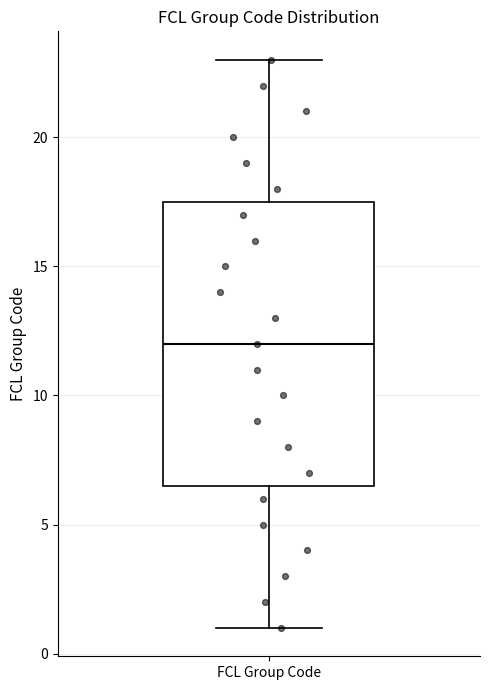

Read this box plot against the y-axis: the position of the median line, the range covered by the box, and the ends of both whiskers. The values are not printed on the chart, so give them approximately, as read against the axis.

median 12.0, box 6.5 to 17.5, whiskers 1.0 to 23.0